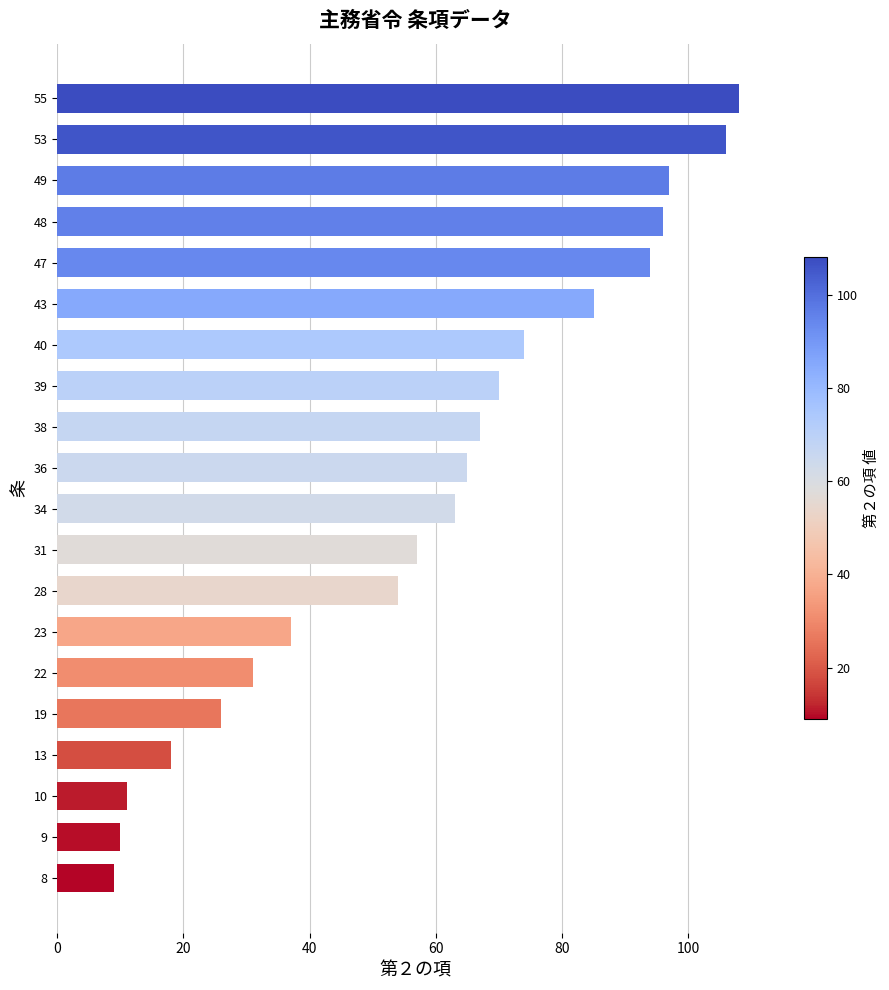

What is the change in value from 49 to 55?

+11